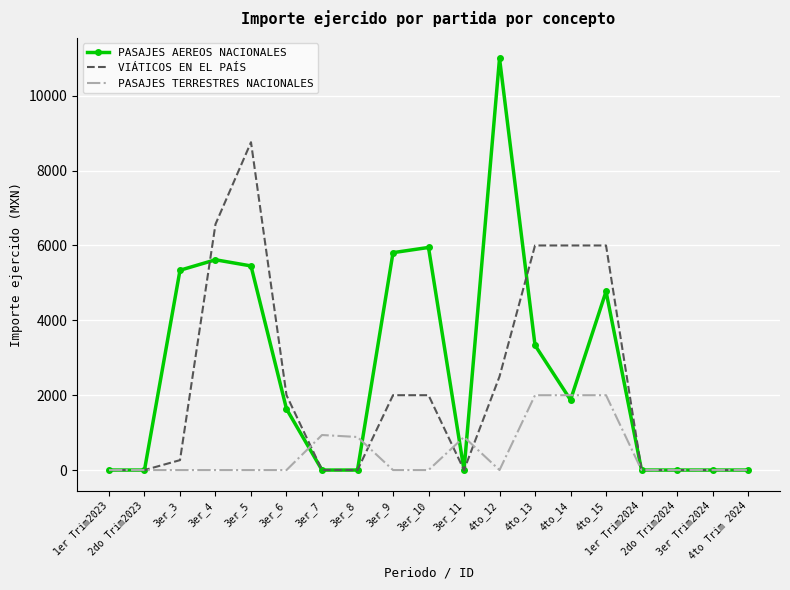

At which category is the sum across all series the highest?

3er_5